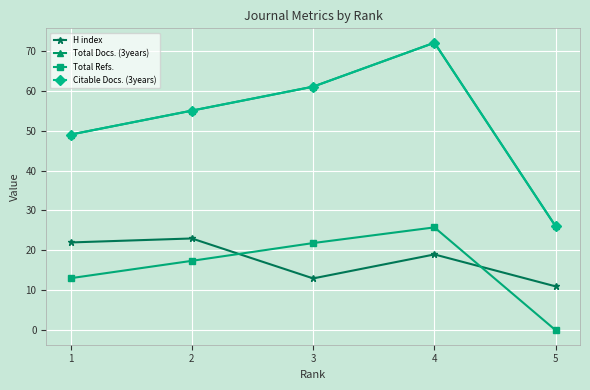

List the labels in order of Total Docs. (3years) value, largest first.

4, 3, 2, 1, 5